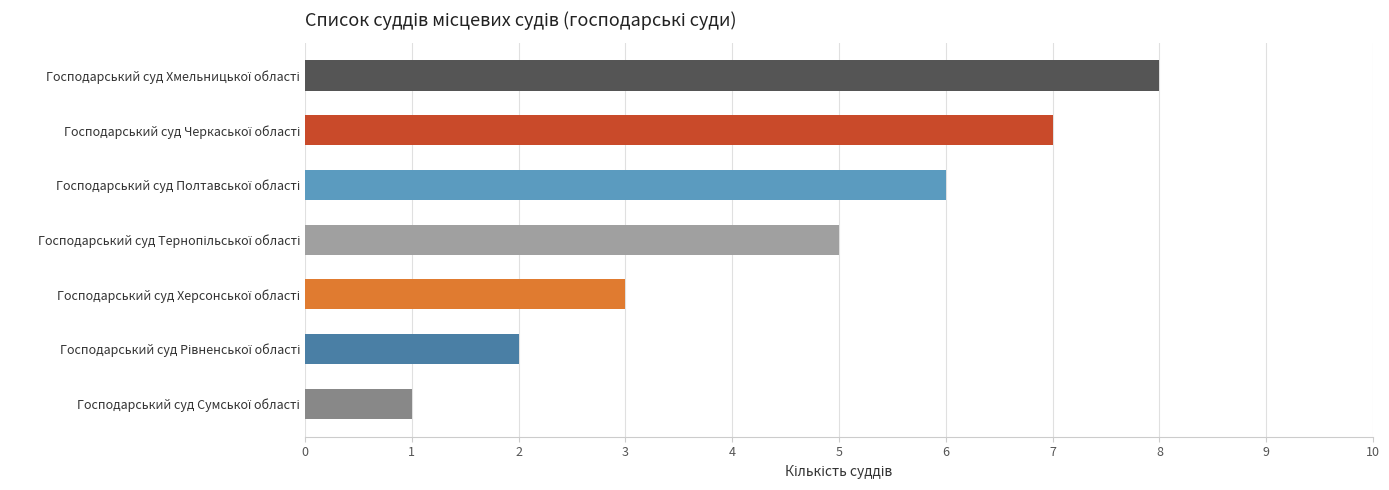

Reading top to bottom, transcribe all the data shown in this chart.

8	7	6	5	3	2	1